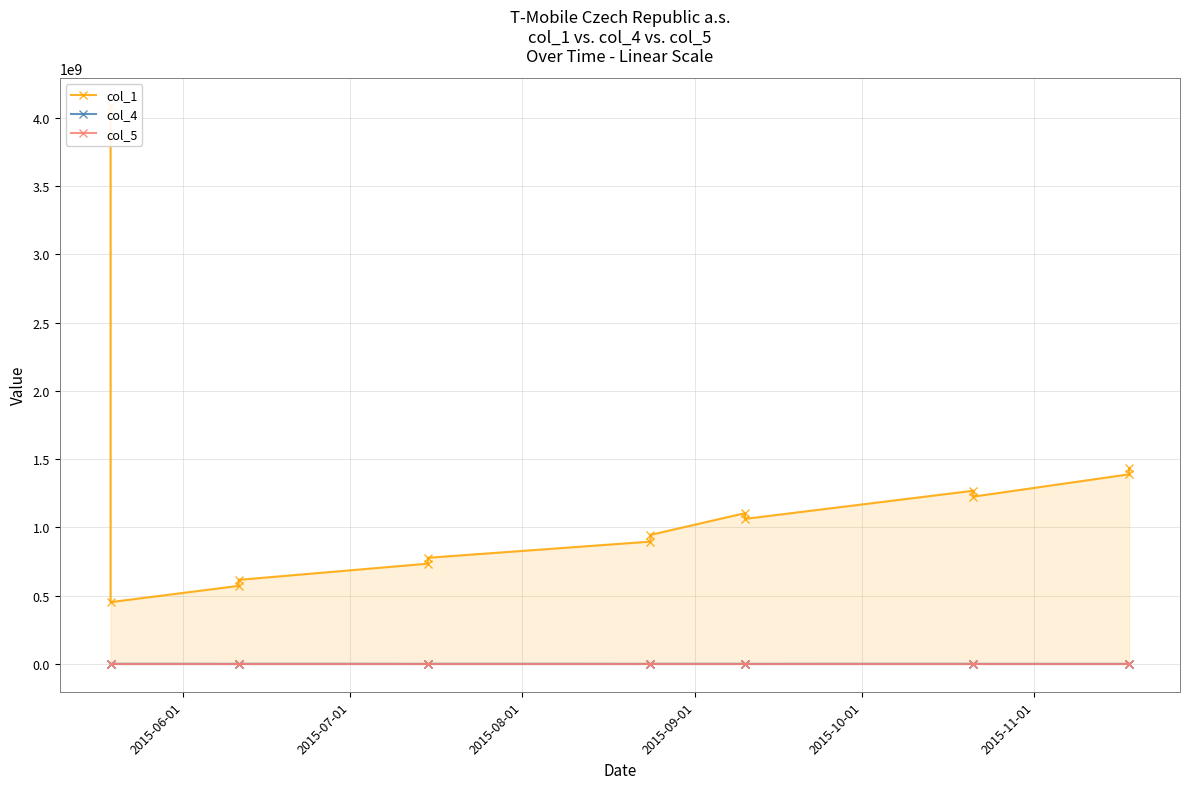

Does the chart have visible grid lines?

Yes